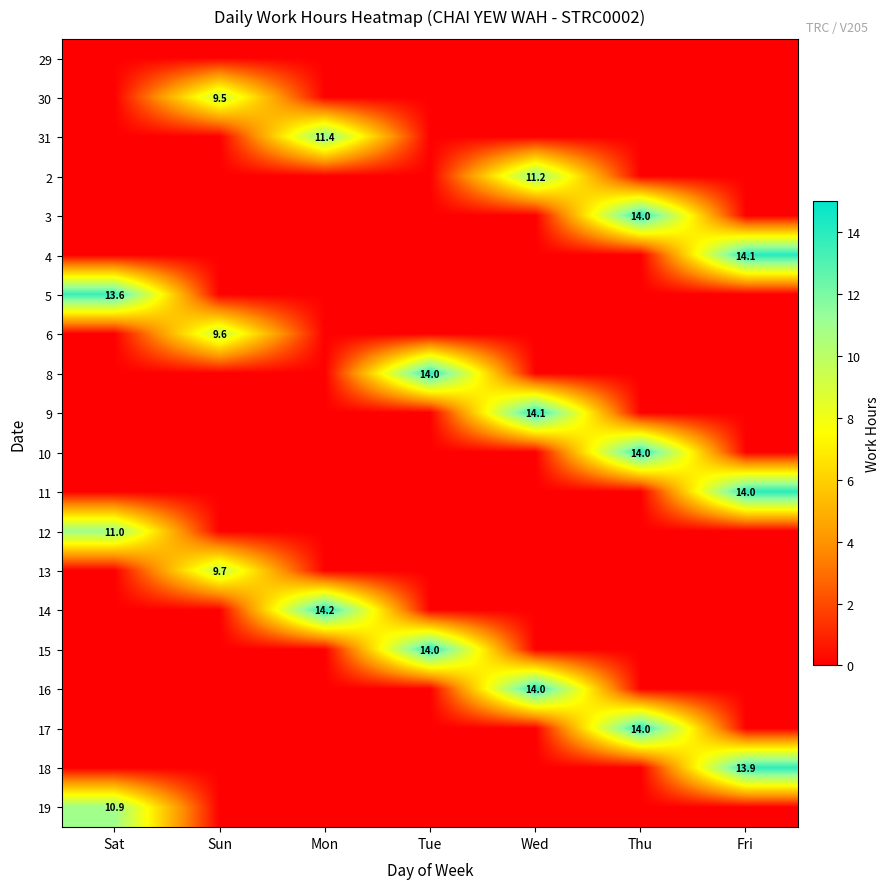

At how many categories does at least one series exceed 10?

6